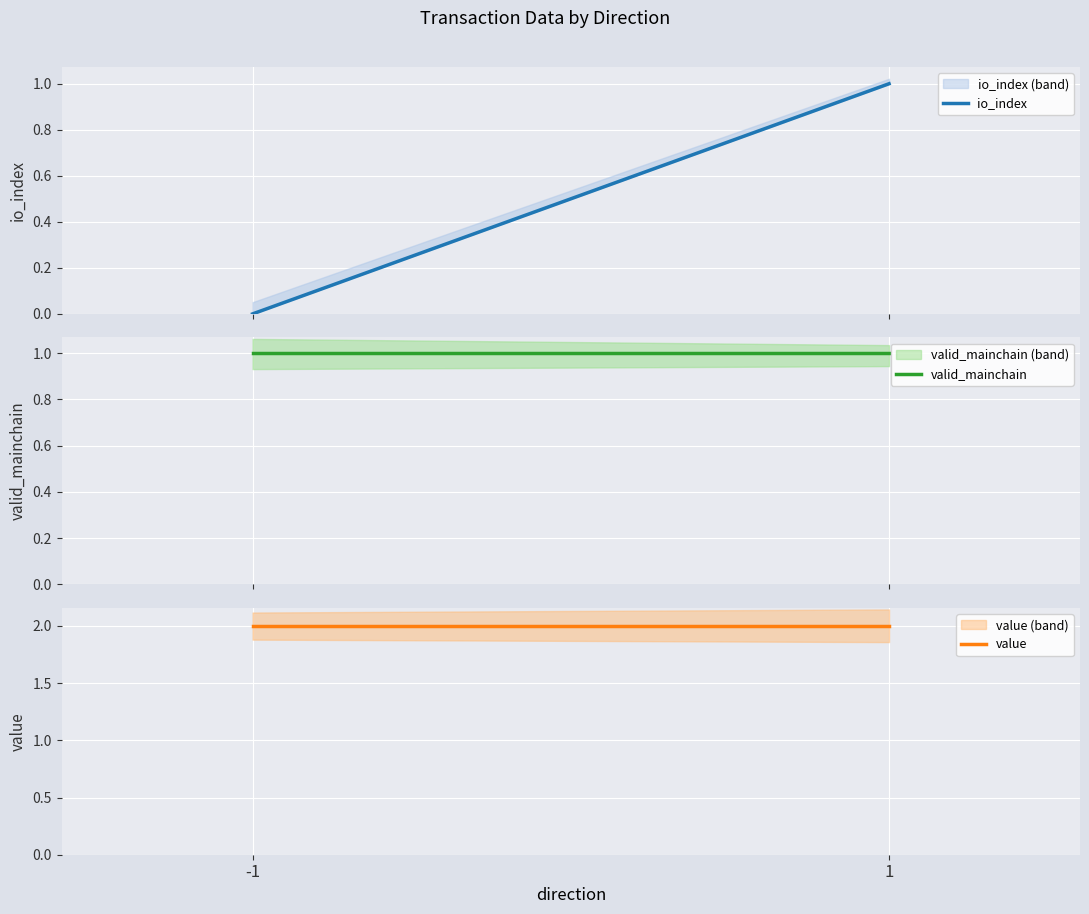

Rank the series by their maximum value, from highest to lowest.

value, io_index, valid_mainchain